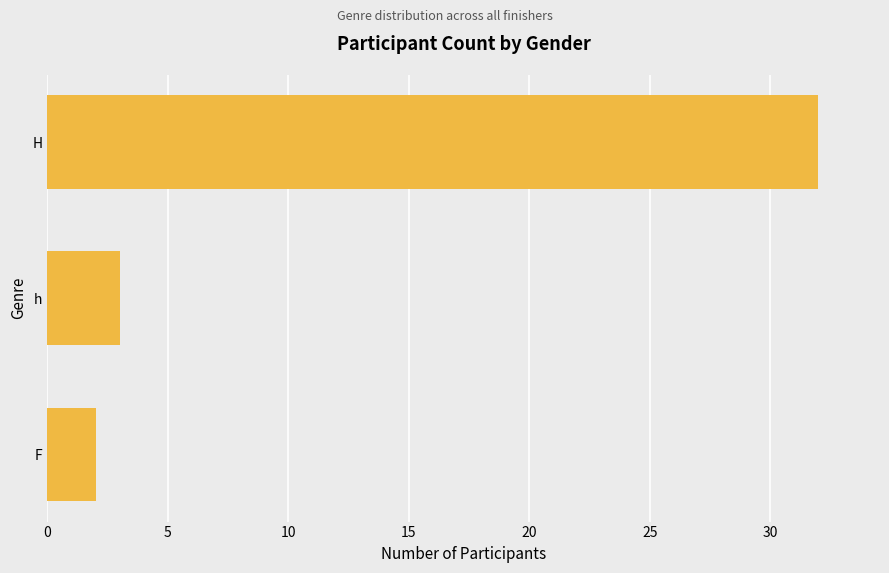

What is the ratio of the value at h to the value at F?

1.5